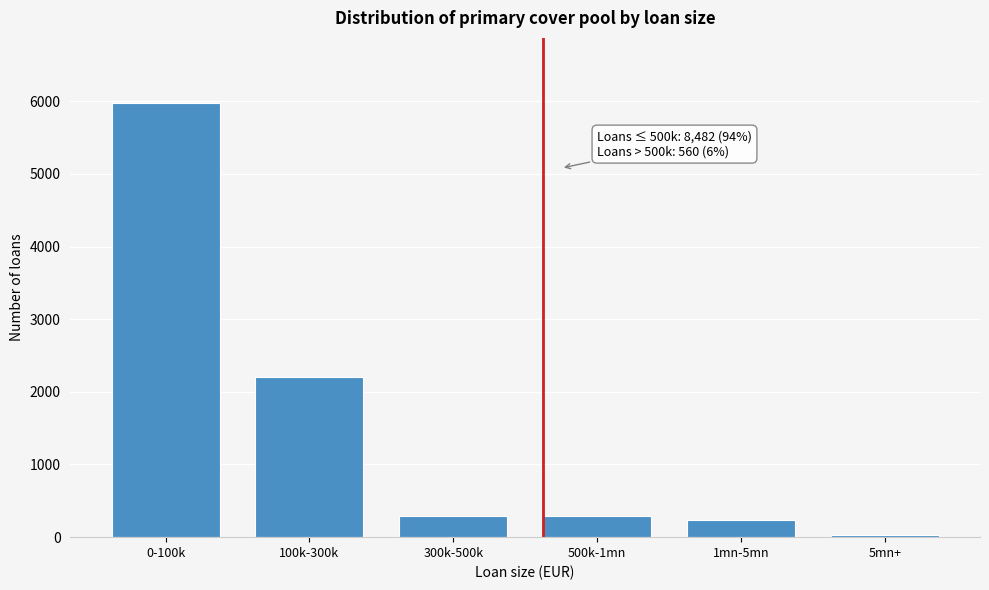

What is the label of the 2nd bar from the right?

1mn-5mn